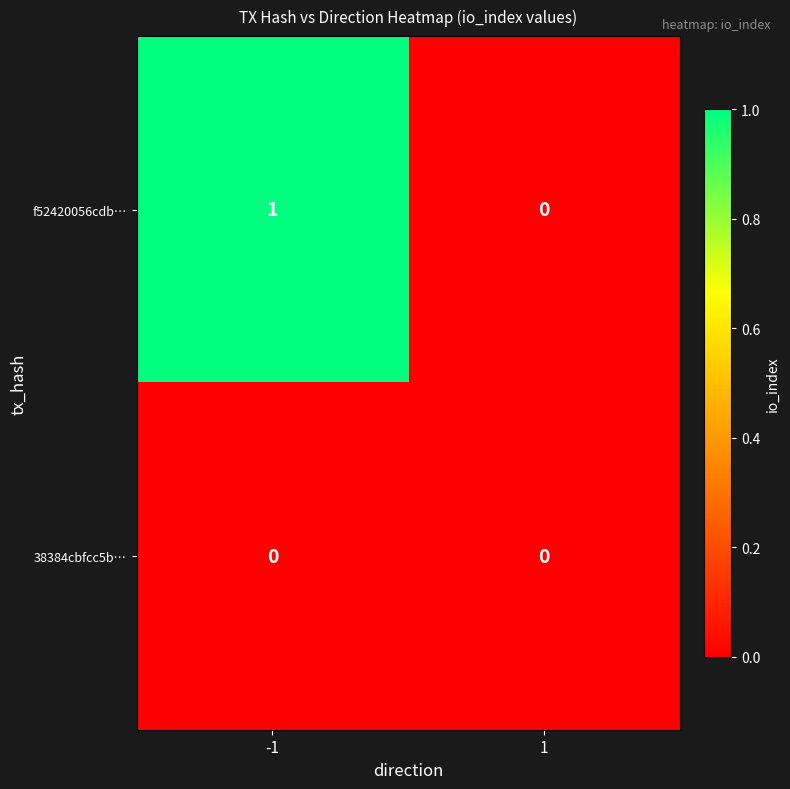

Reading left to right, transcribe all the data shown in this chart.

f52420056cdb…: -1=1	1=0
38384cbfcc5b…: -1=0	1=0